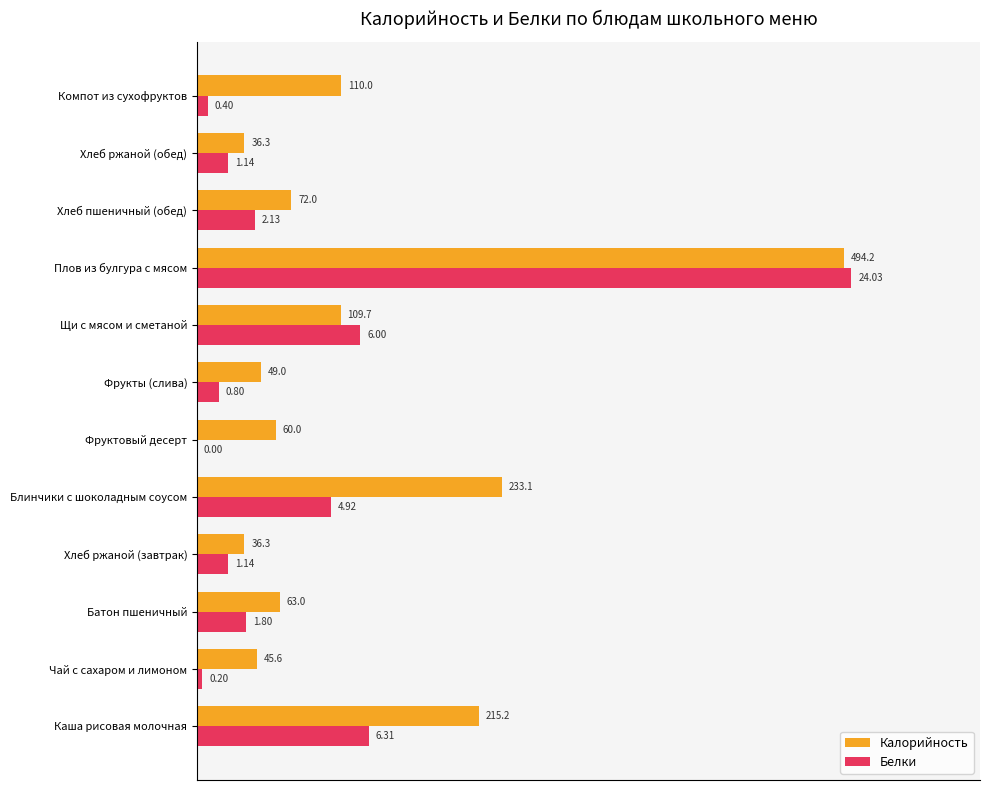

What are all the series names shown in the legend?

Калорийность, Белки